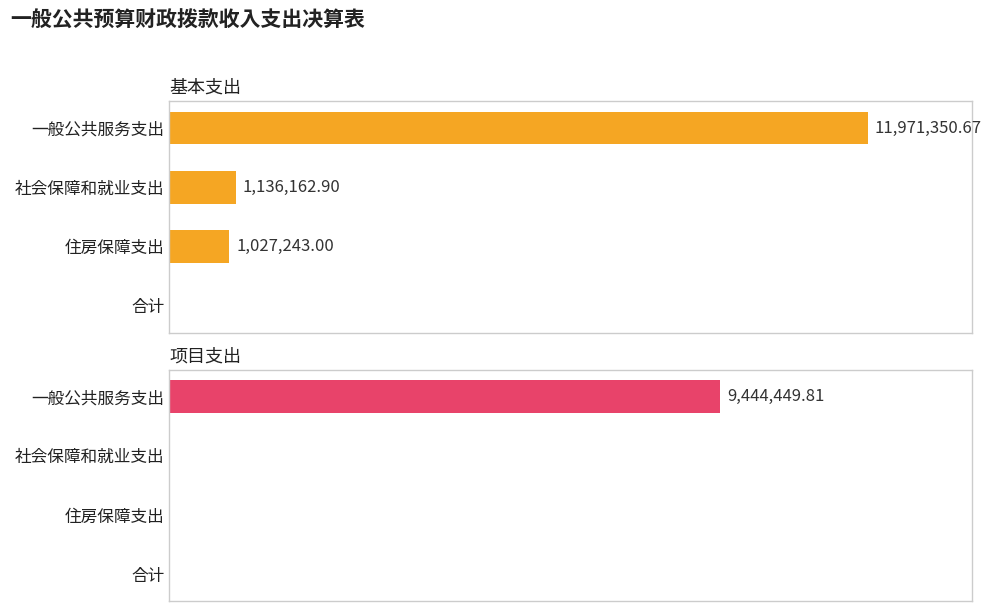

Is it true that 基本支出 equals 655865.0 at 2?

False